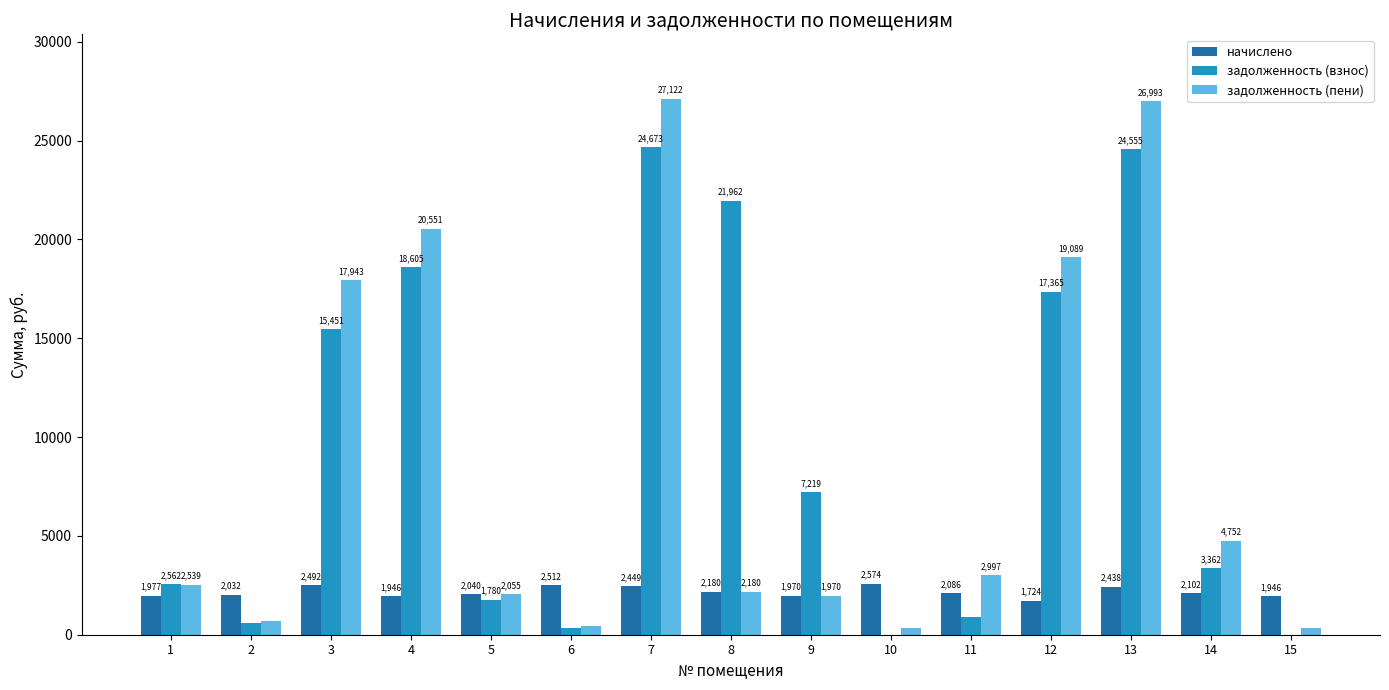

Where does the начислено series first go above 2086?

3